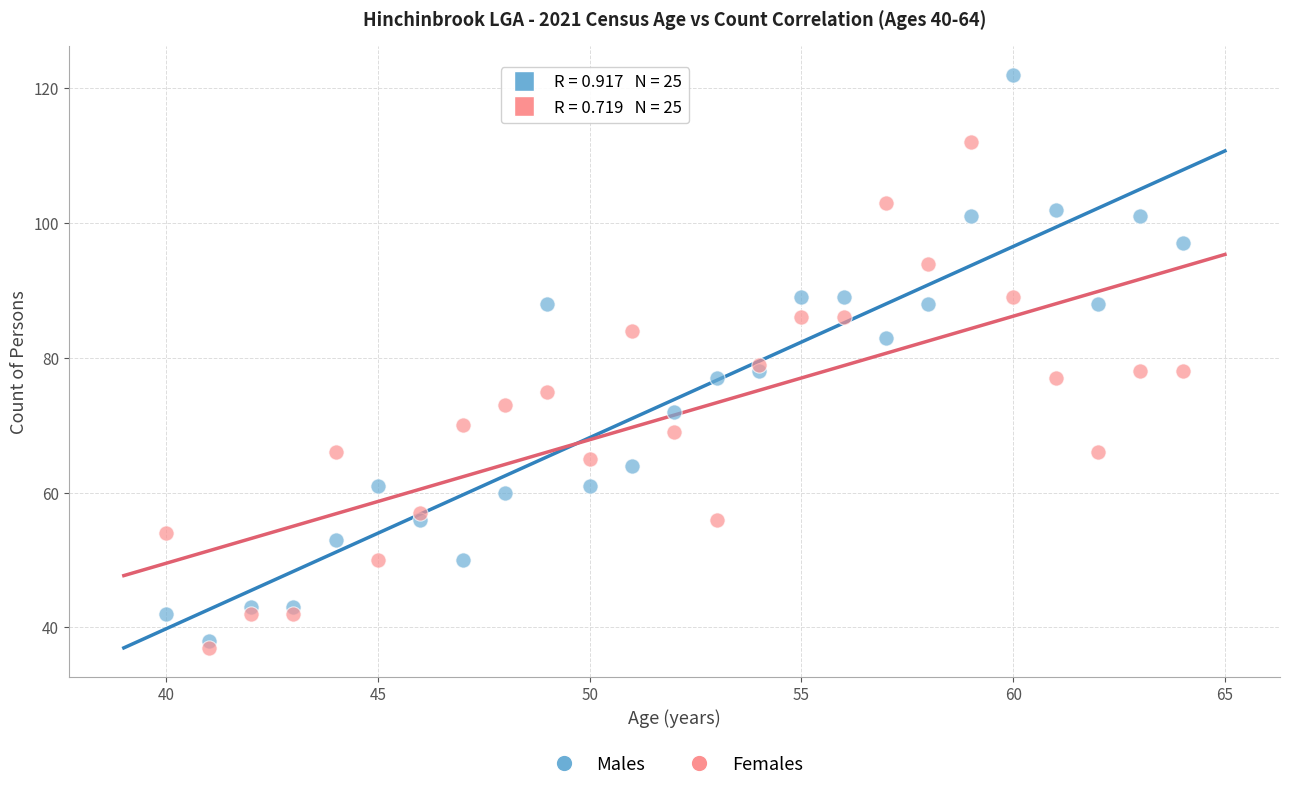

Across all data points, what is the range of X values (max minus min)?

24